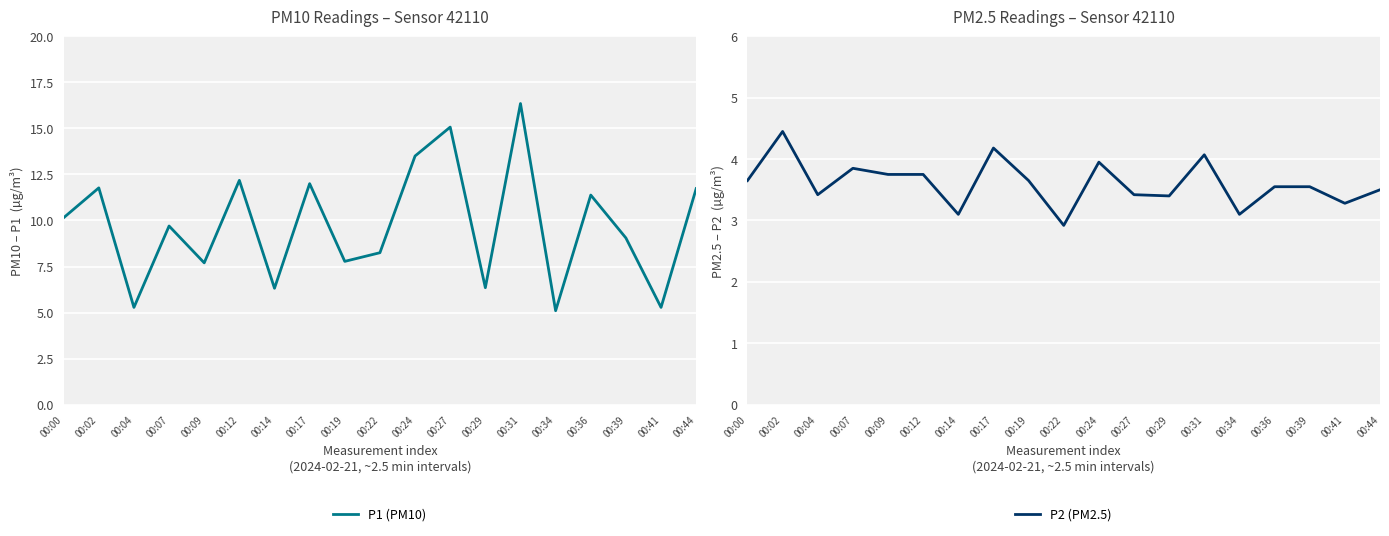

Is the value of P1 (PM10) at 00:27 greater than the value of P2 (PM2.5) at 00:09?

Yes